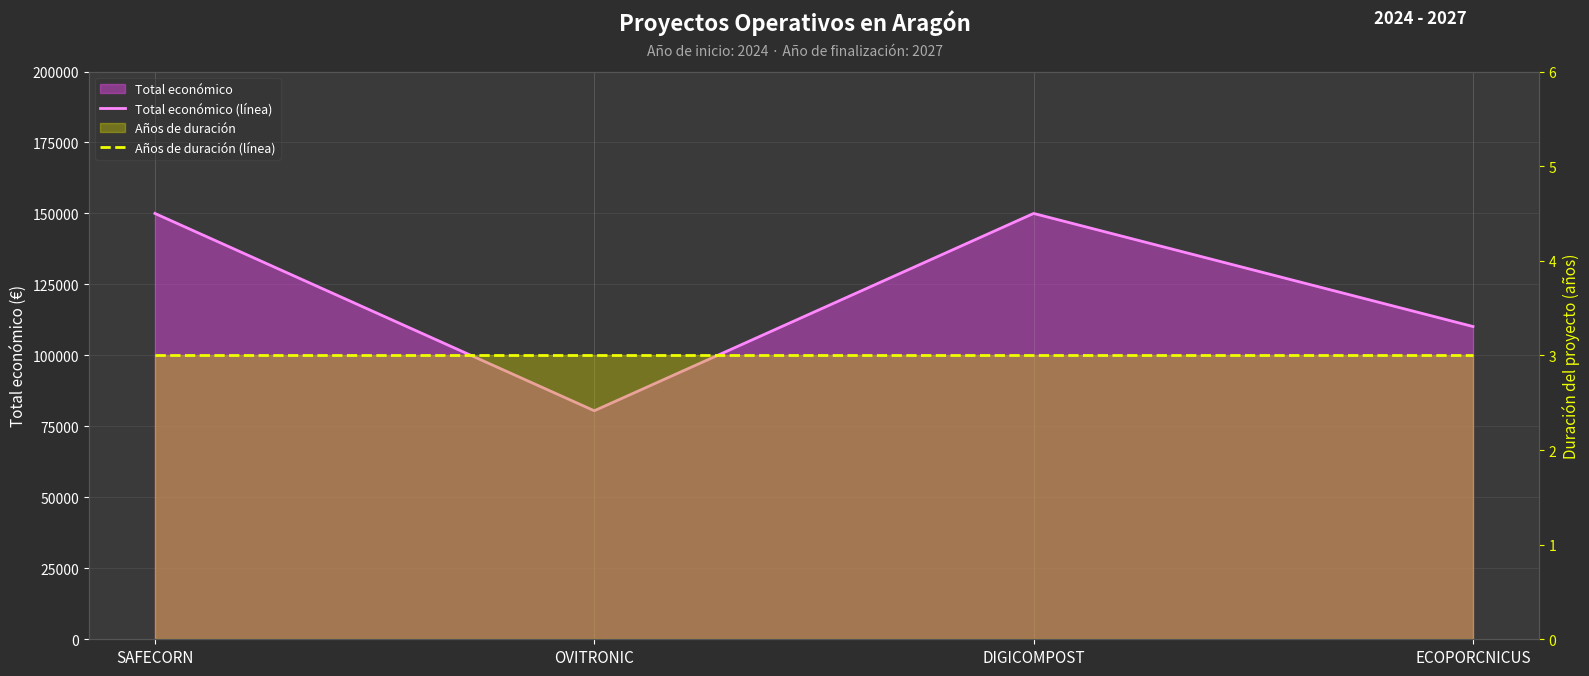

List the labels in order of Total económico (línea) value, largest first.

SAFECORN, DIGICOMPOST, ECOPORCNICUS, OVITRONIC